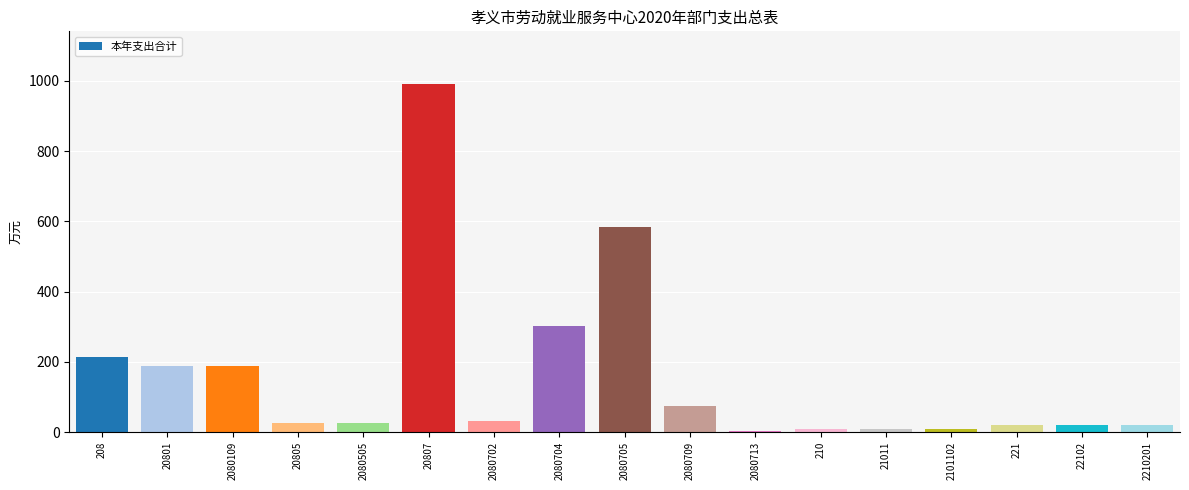

Where is the data nearest to the value 497?

2080705